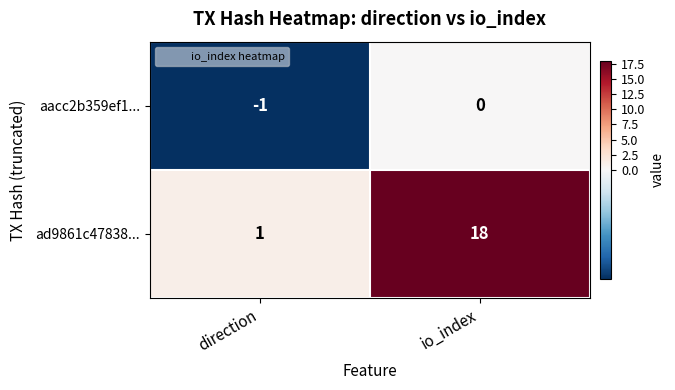

At direction, list the series in order from smallest to largest.

aacc2b359ef1..., ad9861c47838...